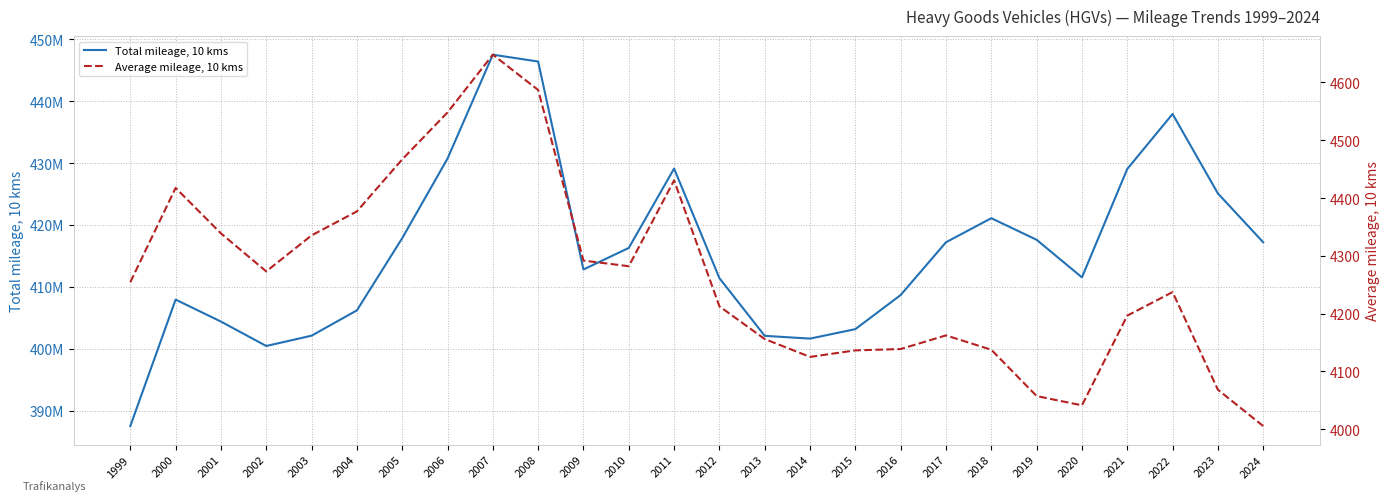

Reading left to right, what are all the values shown in this chart?

Total mileage, 10 kms: 387529952.7	407949959.1	404401727.1	400458597.8	402120426.3	406208411.1	417862383.0	430717904.2	447498910.0	446391725.2	412813674.1	416291188.9	429105680.0	411414014.0	402097443.0	401650327.7	403178550.6	408689185.1	417208858.0	421093690.0	417605755.0	411537668.7	429040332.5	437923044.5	425092773.8	417208071.0
Average mileage, 10 kms: 4254.5	4417.5	4338.9	4273.1	4335.4	4376.9	4466.8	4548.1	4648.0	4587.0	4291.8	4282.1	4430.6	4212.7	4156.1	4125.2	4136.5	4138.8	4162.4	4137.6	4057.5	4041.4	4196.6	4237.3	4068.5	4005.6